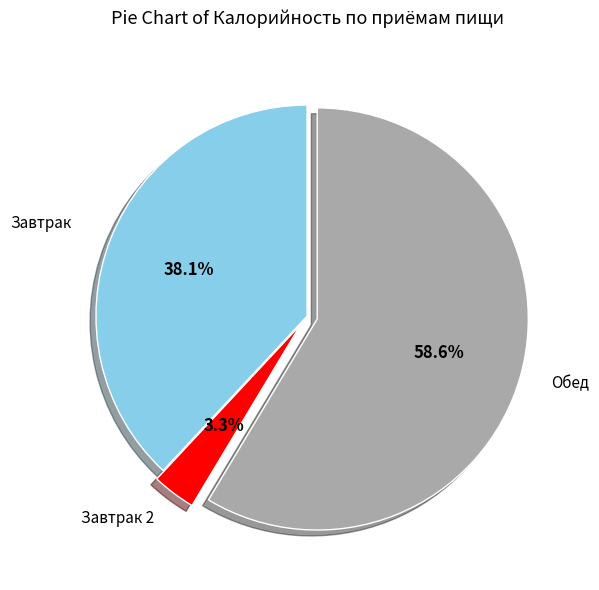

Is there any slice that represents more than half of the pie?

Yes